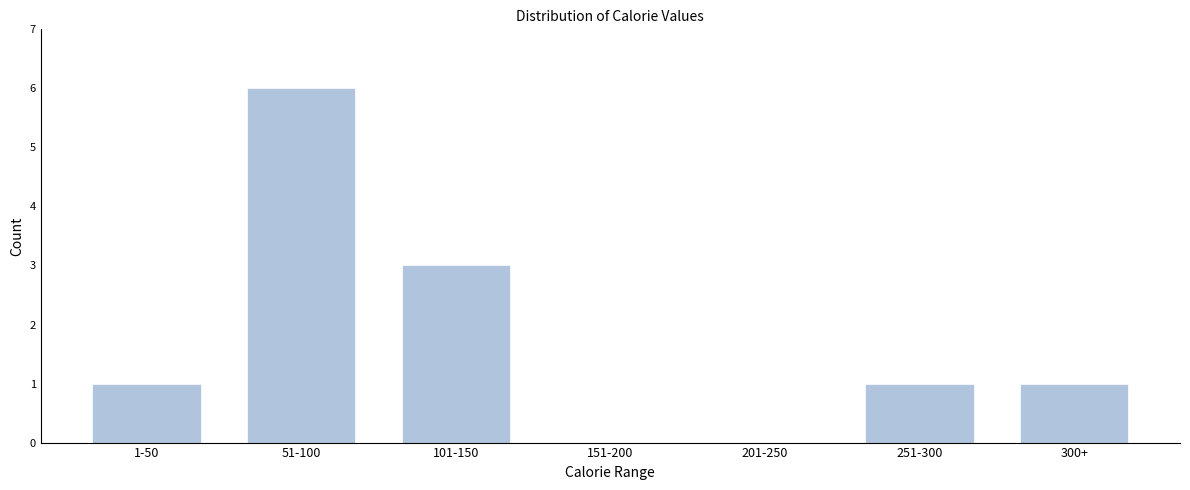

Reading left to right, extract all data points from this chart.

1-50=1	51-100=6	101-150=3	151-200=0	201-250=0	251-300=1	300+=1